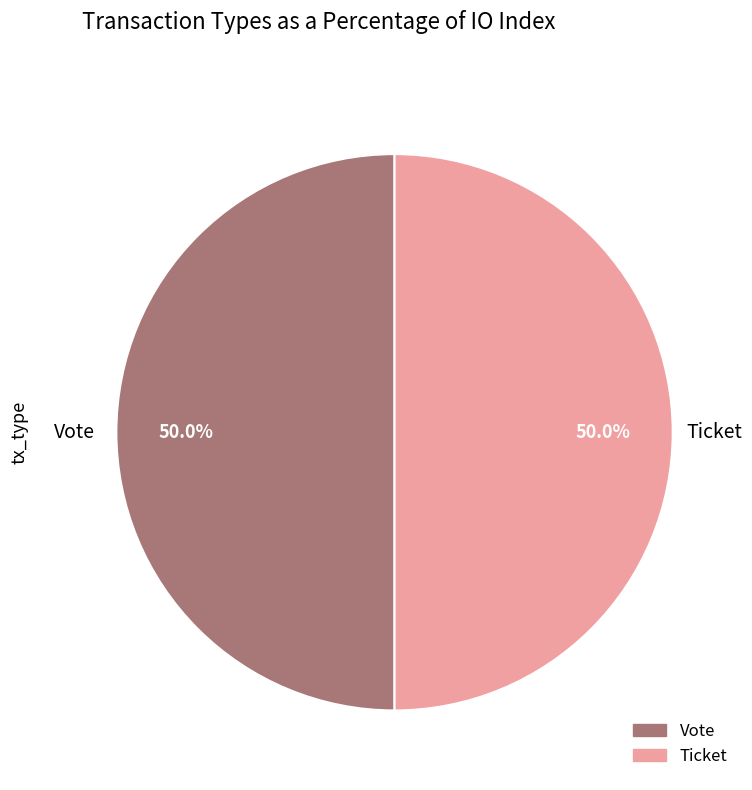

What percentage do Vote and Ticket together represent?

100.0%